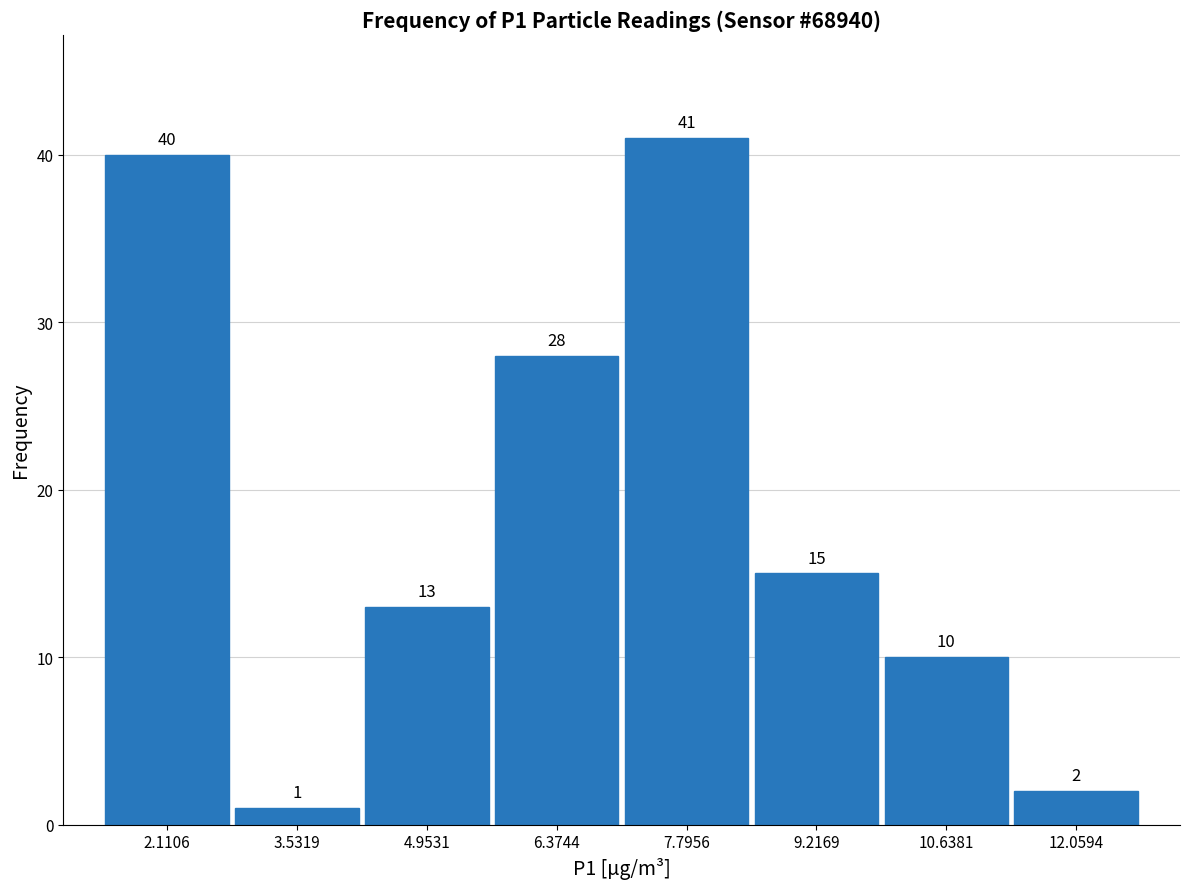

How tall is the bar that spans 2.8 to 4.2 on the x-axis? The bar edges are not printed on the chart, so give them approximately, as read against the axis.

1